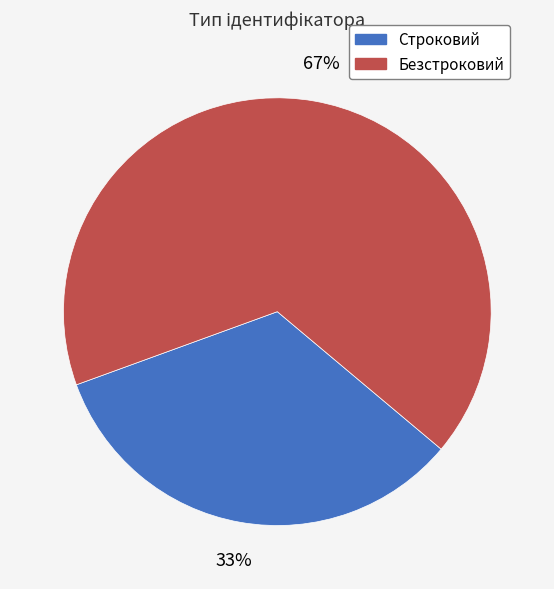

To the nearest percent, what is the average slice percentage?

50%